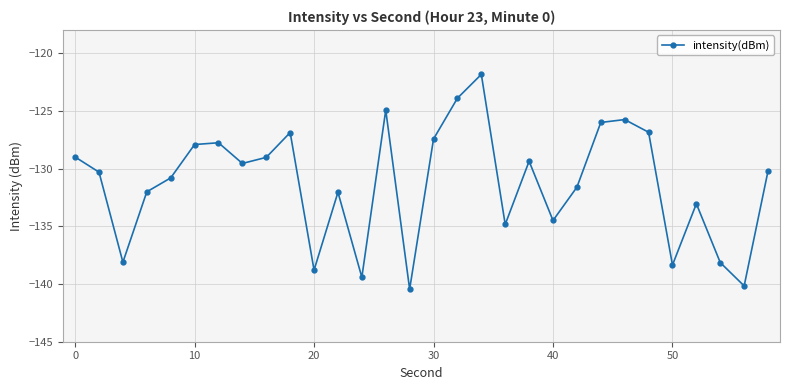

True or false: there are more than 1 points higher than both neighbors.

True